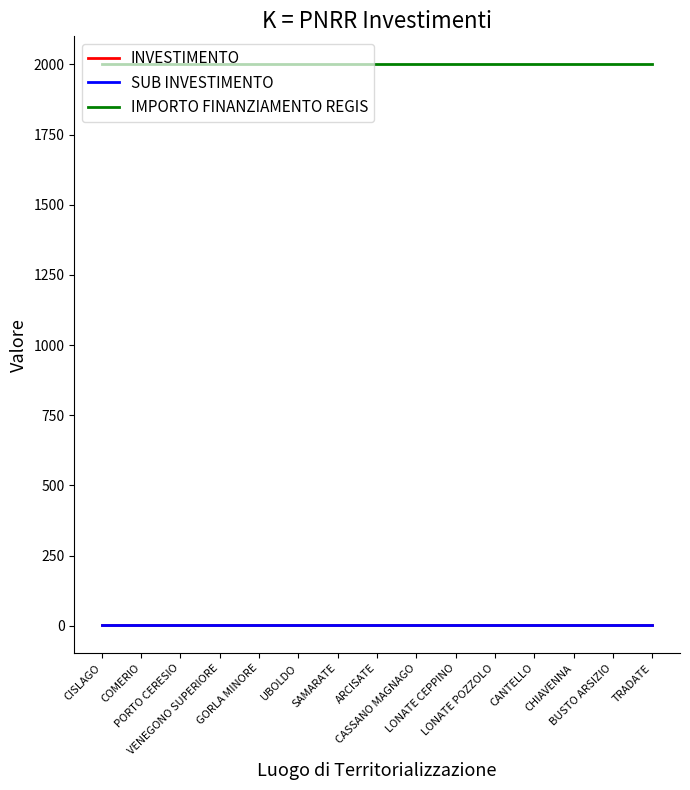

Does the chart display data point markers on the line(s)?

No